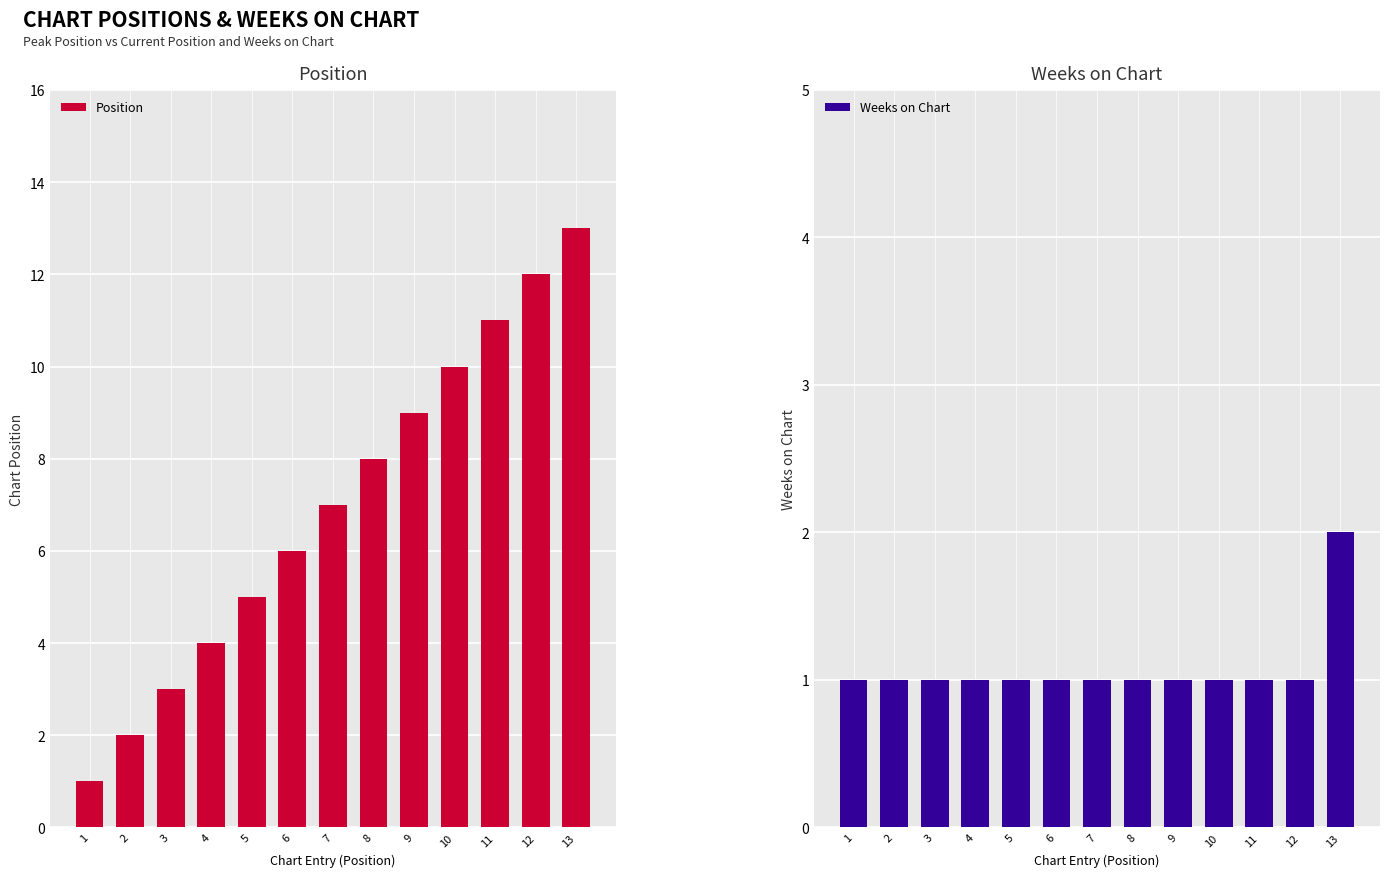

Which series has the largest total across all categories?

Position